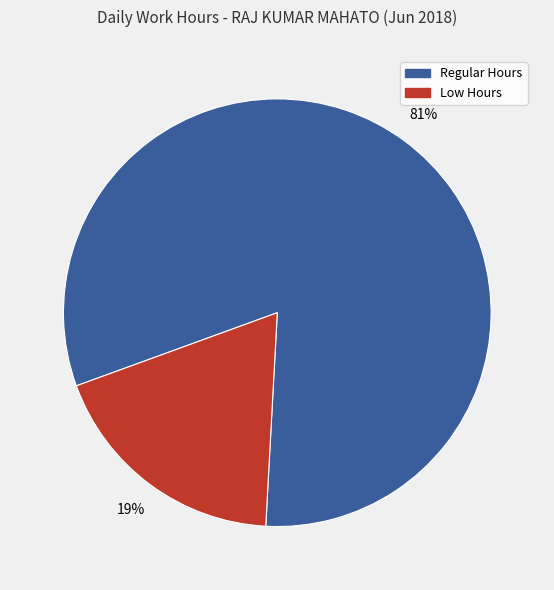

To the nearest percent, what is the average slice percentage?

50%